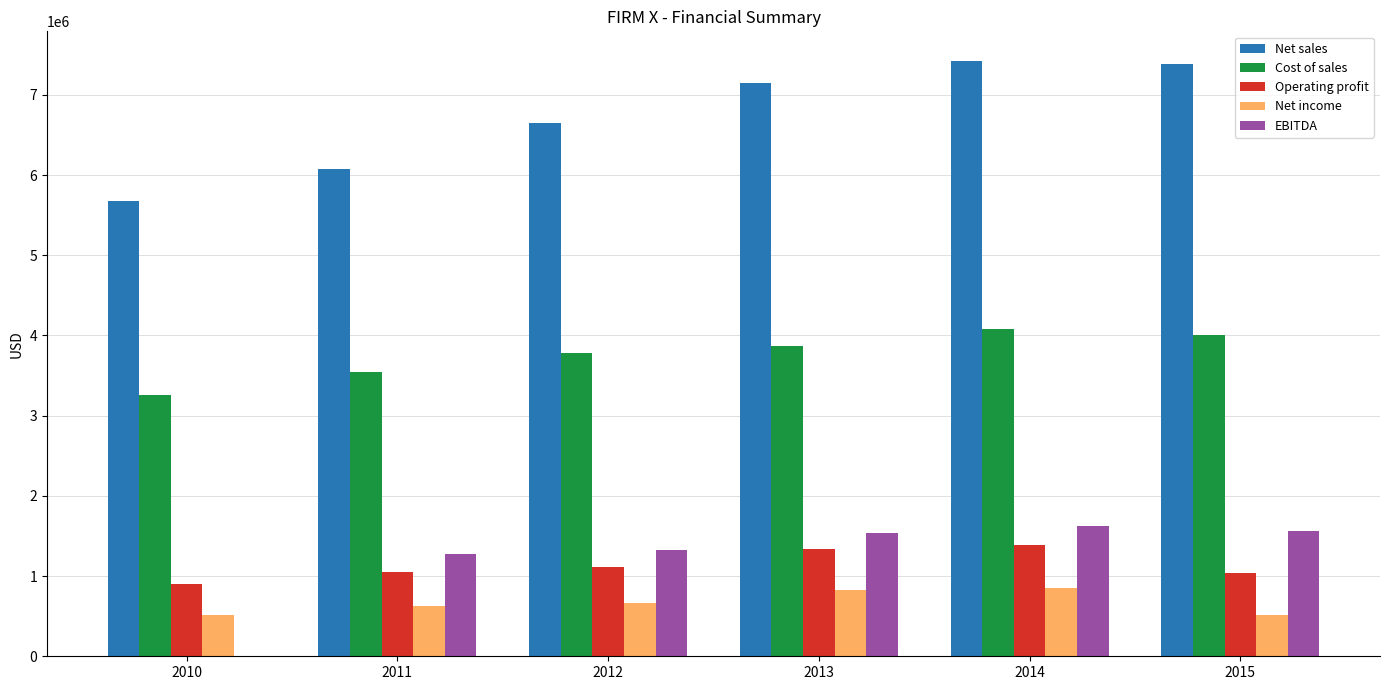

What is the total value across all series at 2012?

13521886